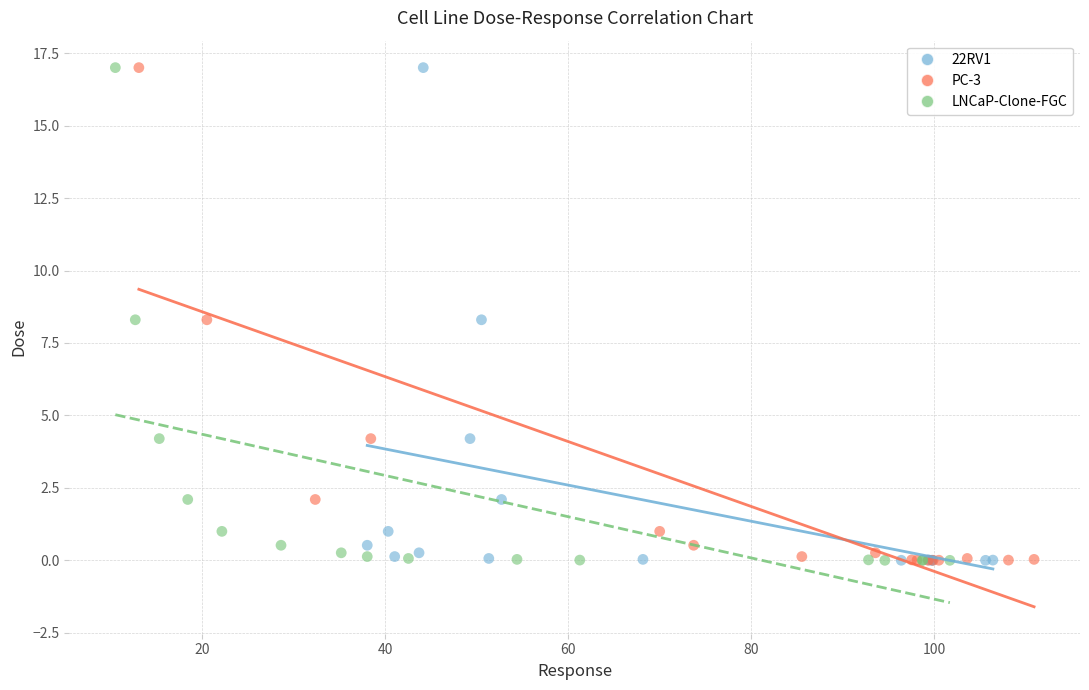

What are all the series names shown in the legend?

22RV1, PC-3, LNCaP-Clone-FGC